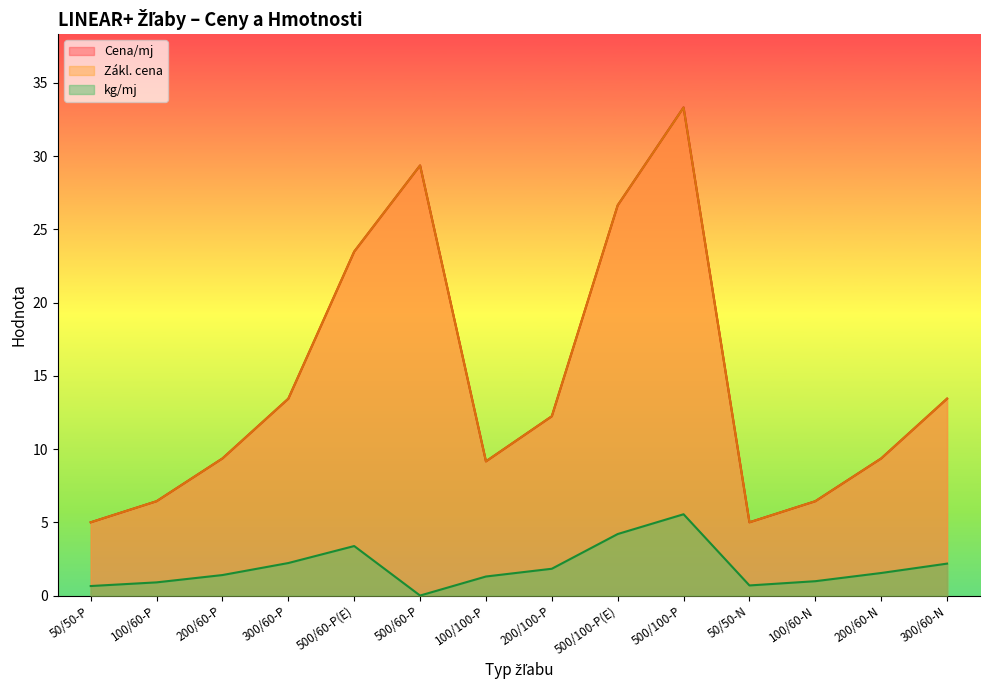

At which category is the sum across all series the highest?

500/100-P